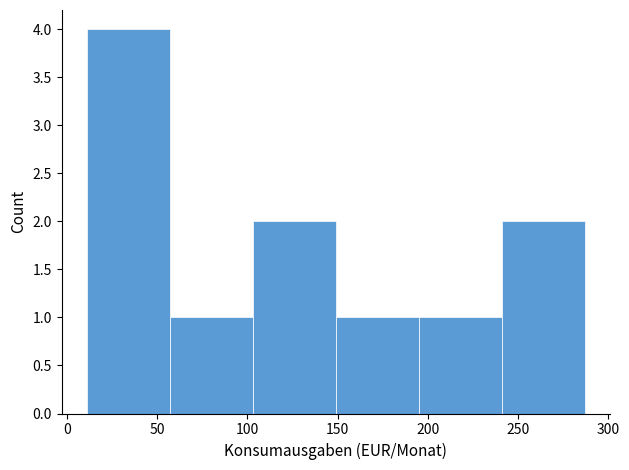

Reading left to right, list every bar in this chart as the range it spans on the x-axis followed by its height. Neither the bar edges nor the heights are printed on the chart, so give them approximately, as read against the axes.

11 to 57: 4
57 to 103: 1
103 to 149: 2
149 to 195: 1
195 to 241: 1
241 to 287: 2